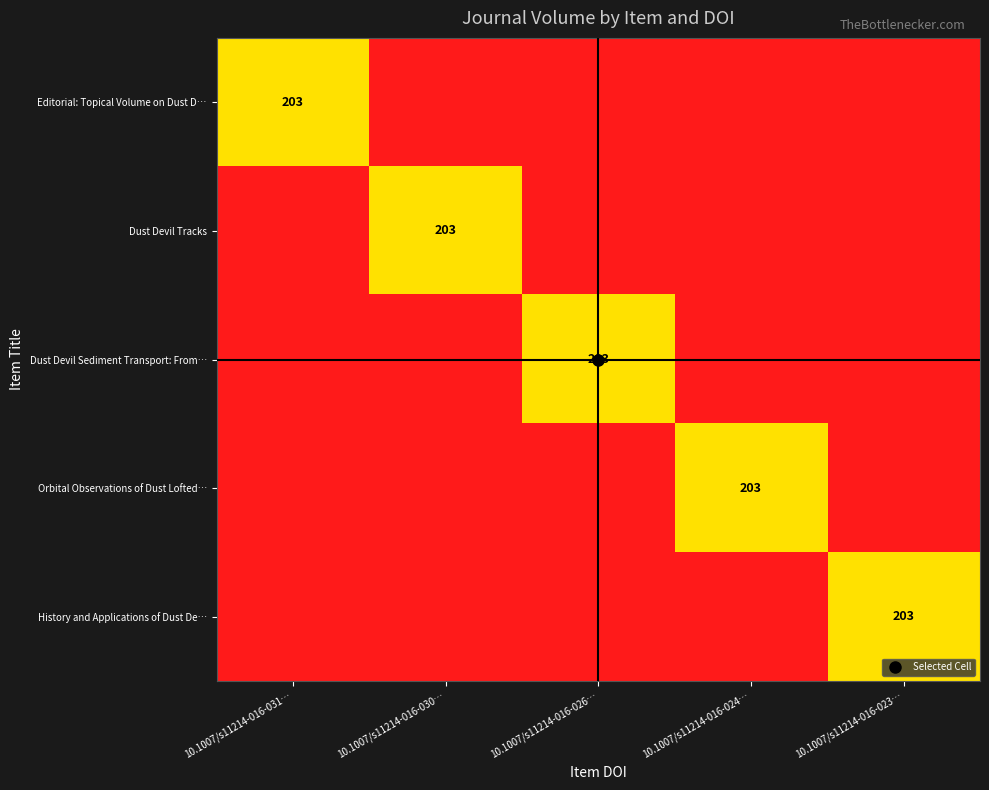

Count the number of data series in this chart.

5